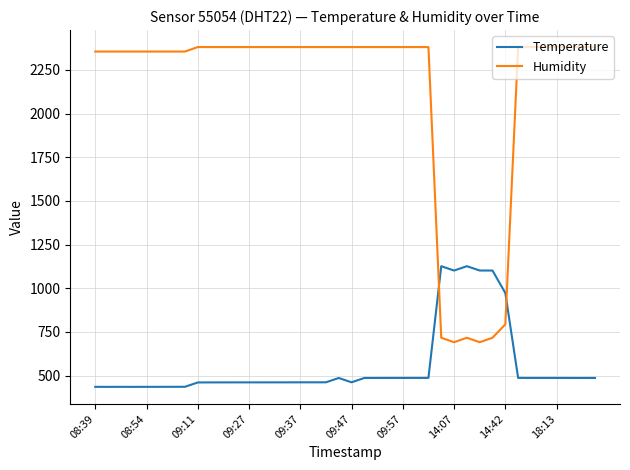

Which series has the widest spread of values?

Humidity